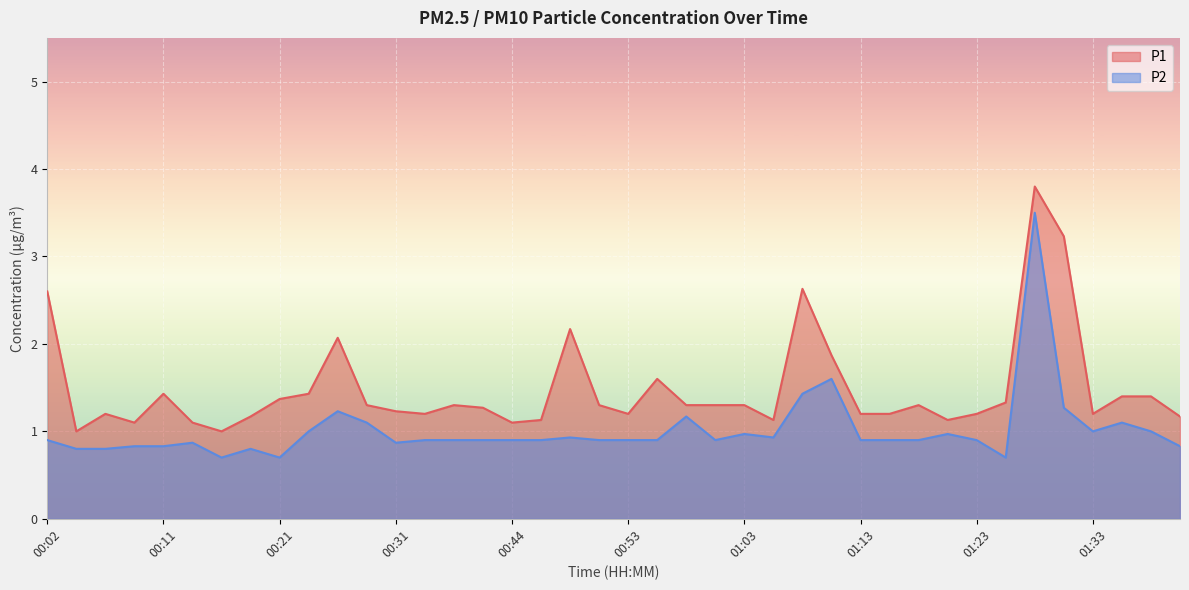

Reading right to left, what are all the values shown in this chart?

P1: 1.2	1.4	1.4	1.2	3.2	3.8	1.3	1.2	1.1	1.3	1.2	1.2	1.9	2.6	1.1	1.3	1.3	1.3	1.6	1.2	1.3	2.2	1.1	1.1	1.3	1.3	1.2	1.2	1.3	2.1	1.4	1.4	1.2	1.0	1.1	1.4	1.1	1.2	1.0	2.6
P2: 0.8	1.0	1.1	1.0	1.3	3.5	0.7	0.9	1.0	0.9	0.9	0.9	1.6	1.4	0.9	1.0	0.9	1.2	0.9	0.9	0.9	0.9	0.9	0.9	0.9	0.9	0.9	0.9	1.1	1.2	1.0	0.7	0.8	0.7	0.9	0.8	0.8	0.8	0.8	0.9